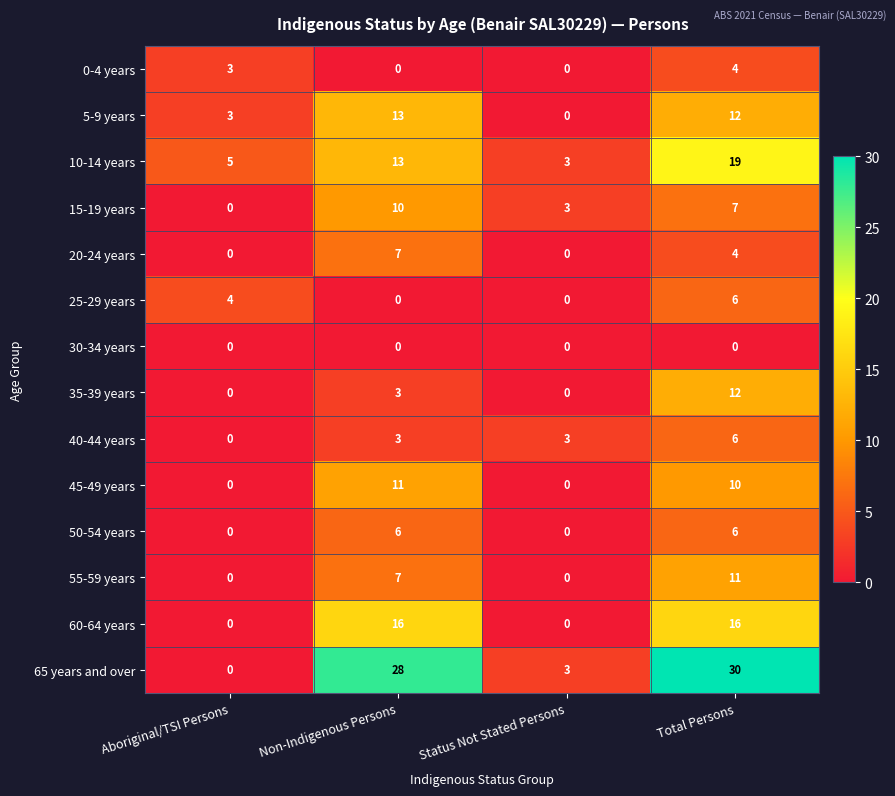

At which category is the sum across all series the highest?

Total Persons